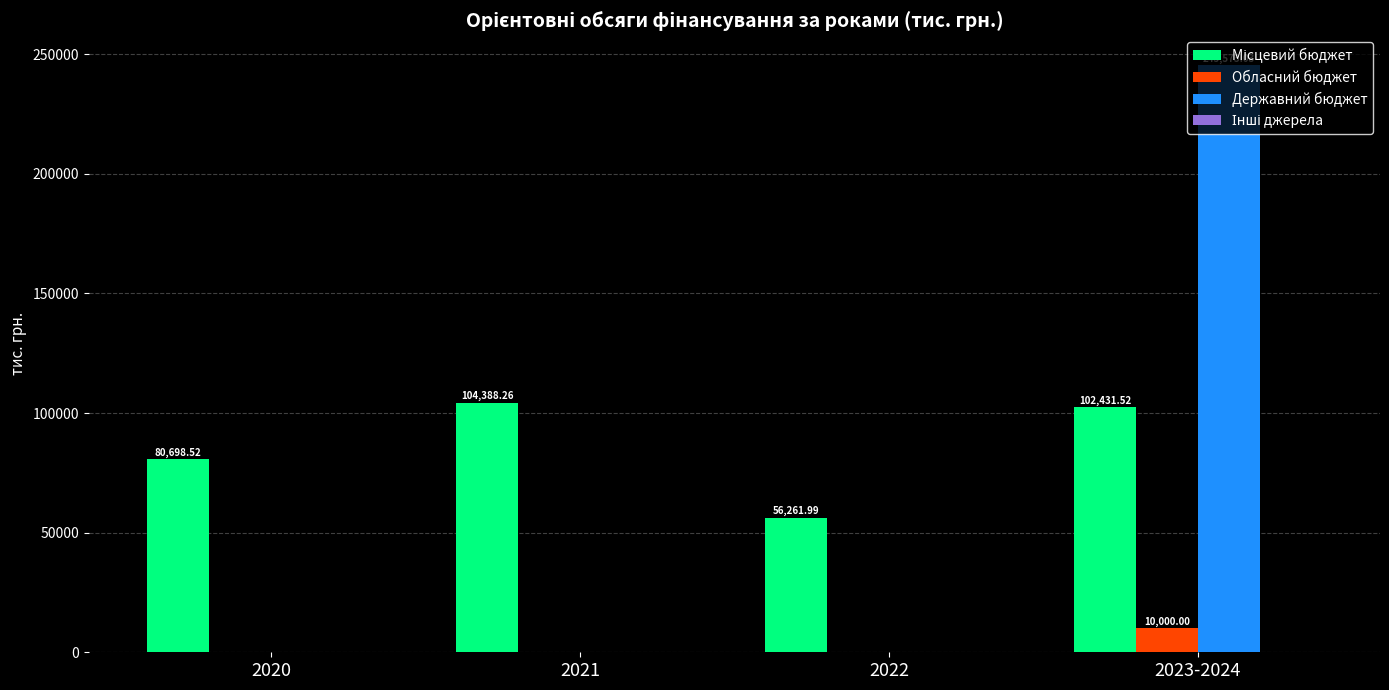

What is the sum of the Обласний бюджет values at 2023-2024 and 2020?

10000.0